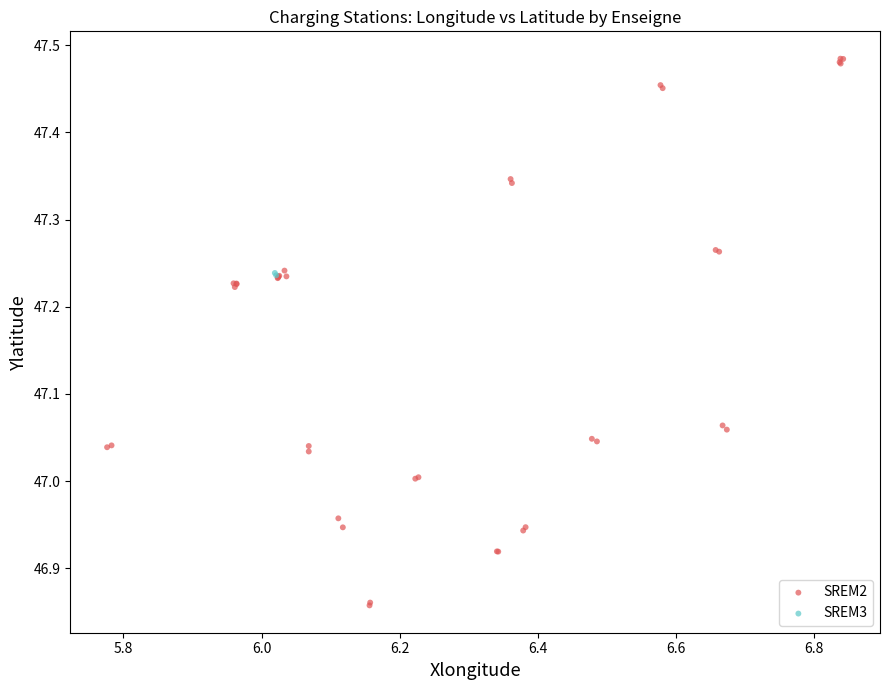

What are all the series names shown in the legend?

SREM2, SREM3